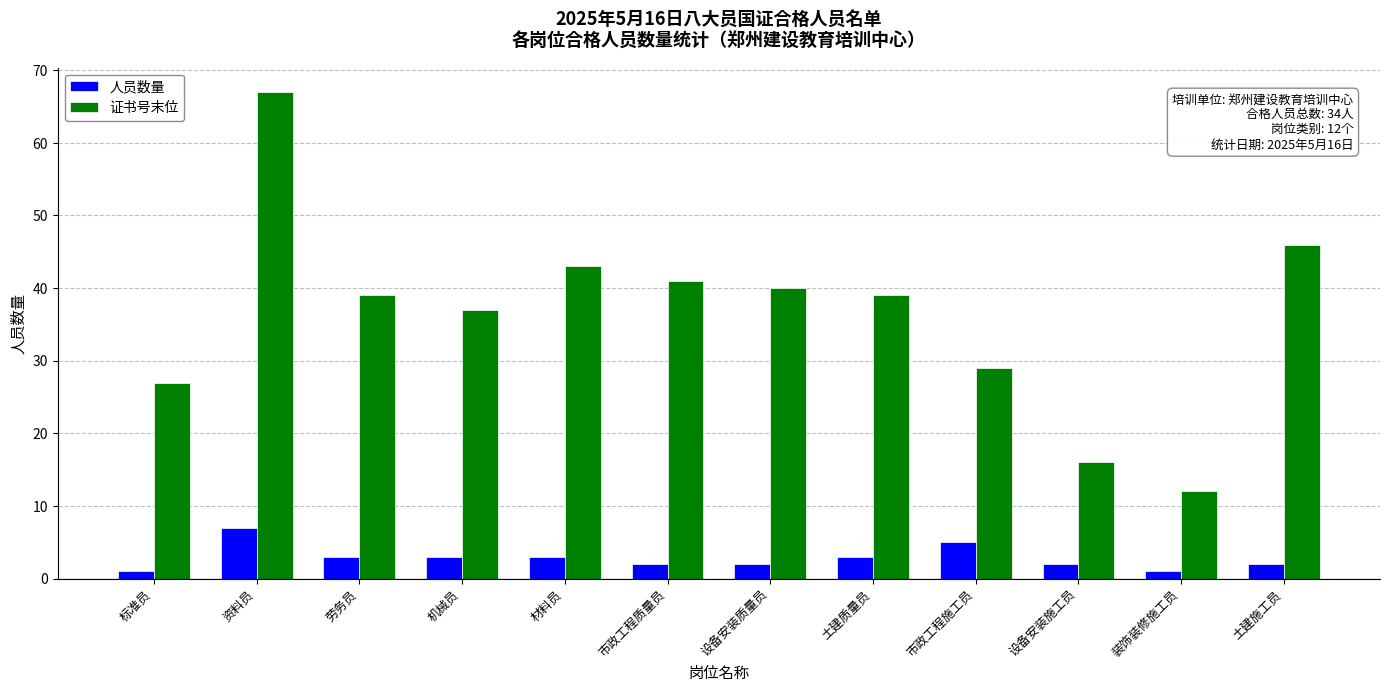

What position from the right is 装饰装修施工员?

2